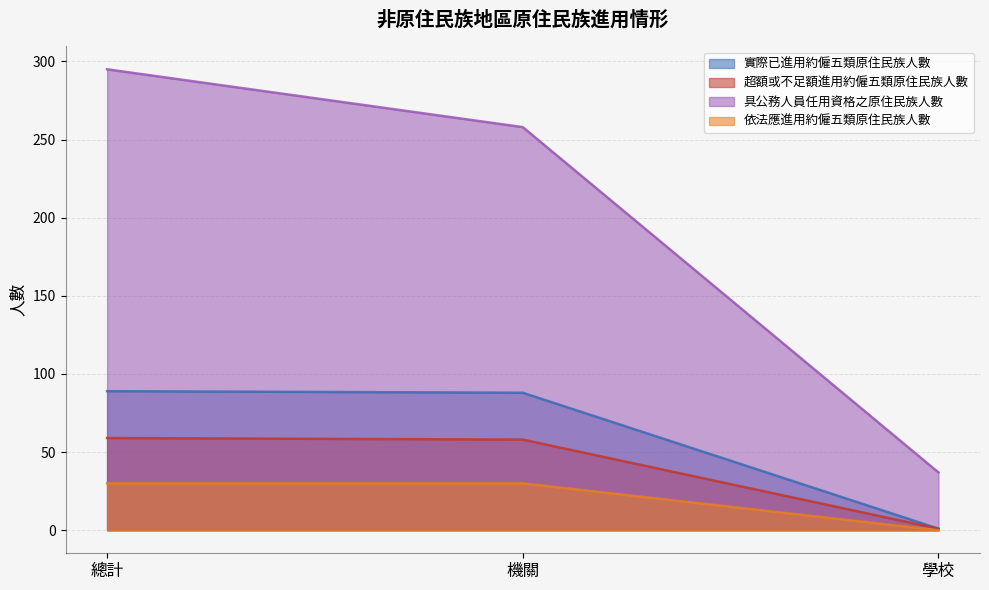

Which series has the widest spread of values?

具公務人員任用資格之原住民族人數